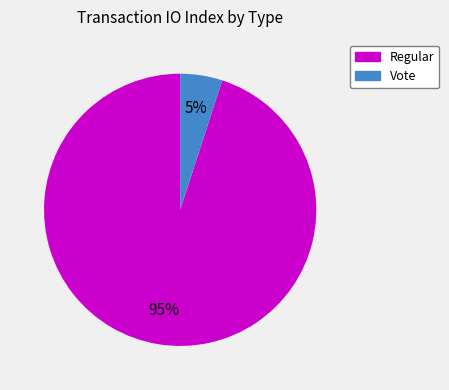

To the nearest percent, what is the difference between the Vote and Regular slice percentages?

90%